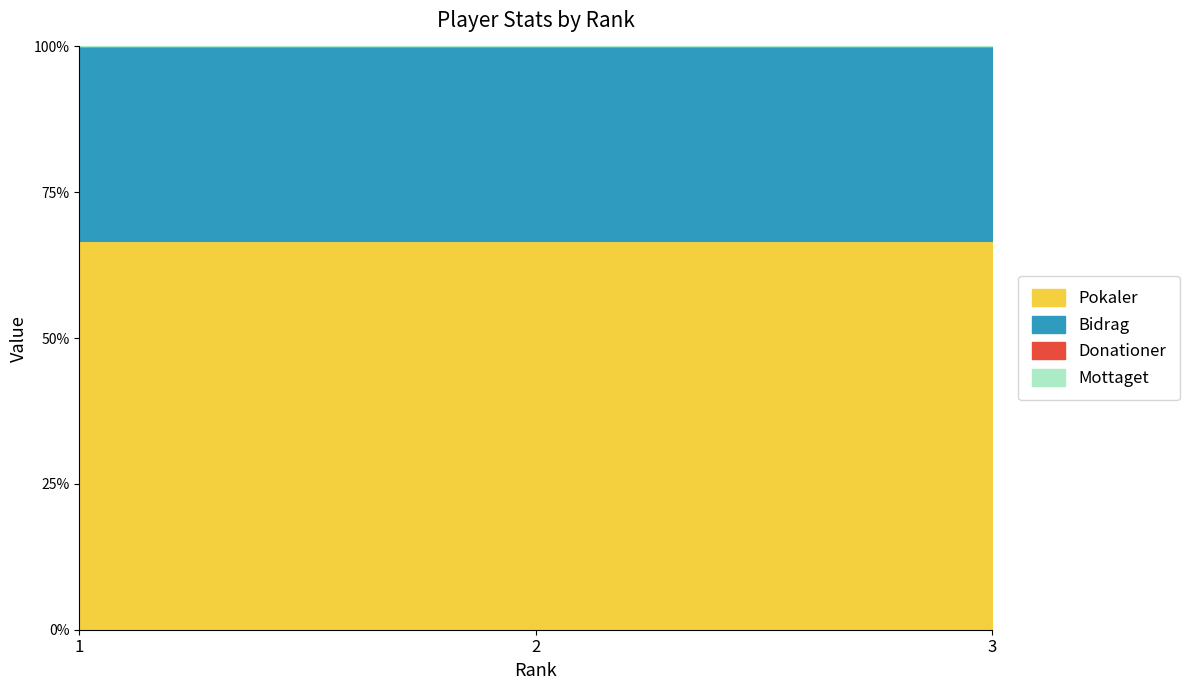

Reading left to right, extract all data points from this chart.

Pokaler: 4001	4001	3433
Bidrag: 2000	2000	1716
Donationer: 0	0	0
Mottaget: 0	0	0